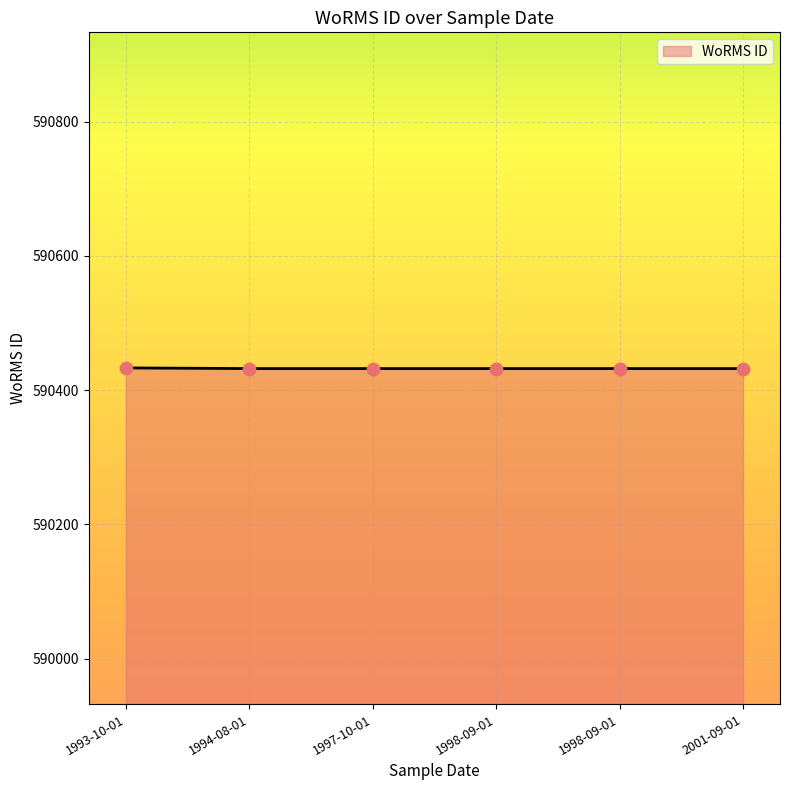

How many distinct data groups are displayed?

1